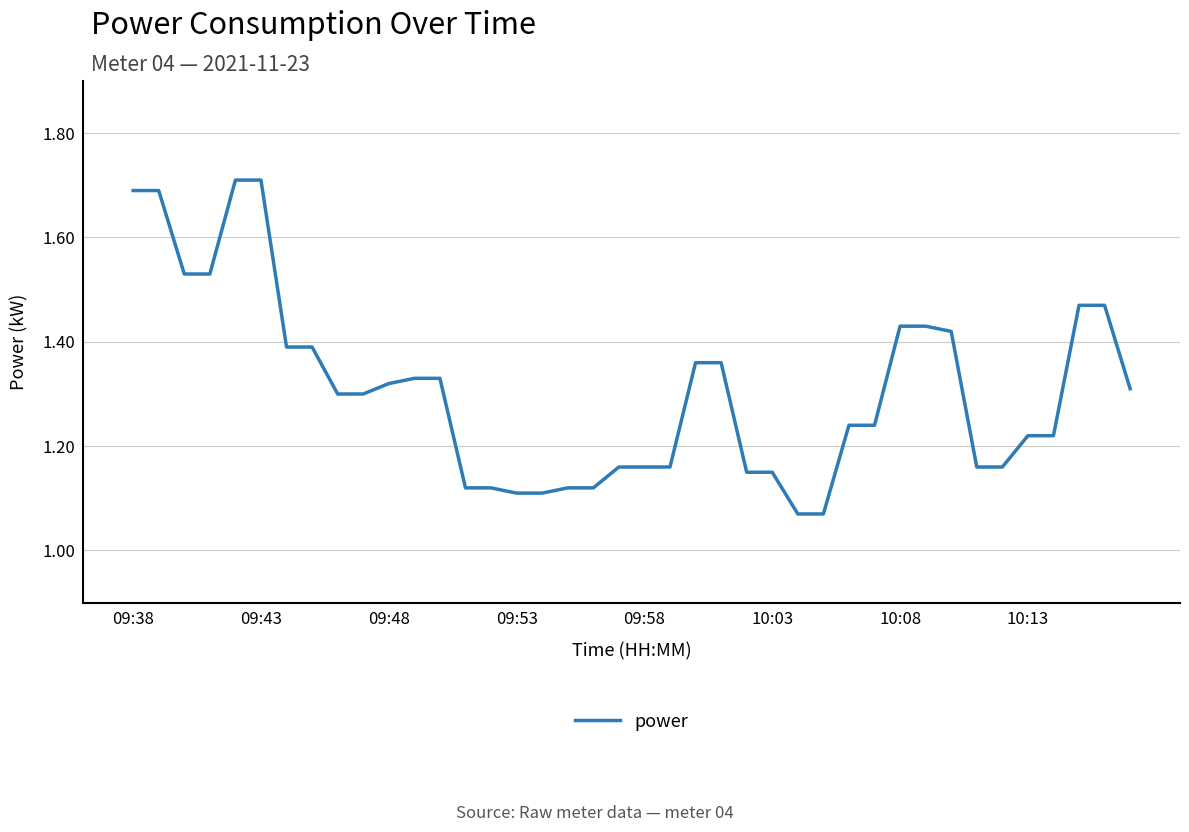

What is the difference between the maximum and minimum values?

0.6